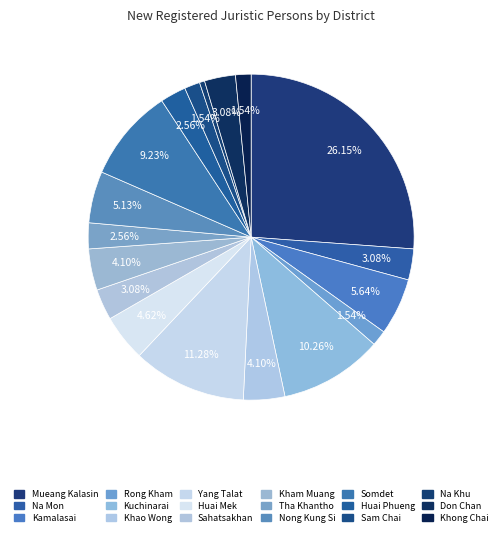

Does Nong Kung Si account for over 50% of the chart?

No